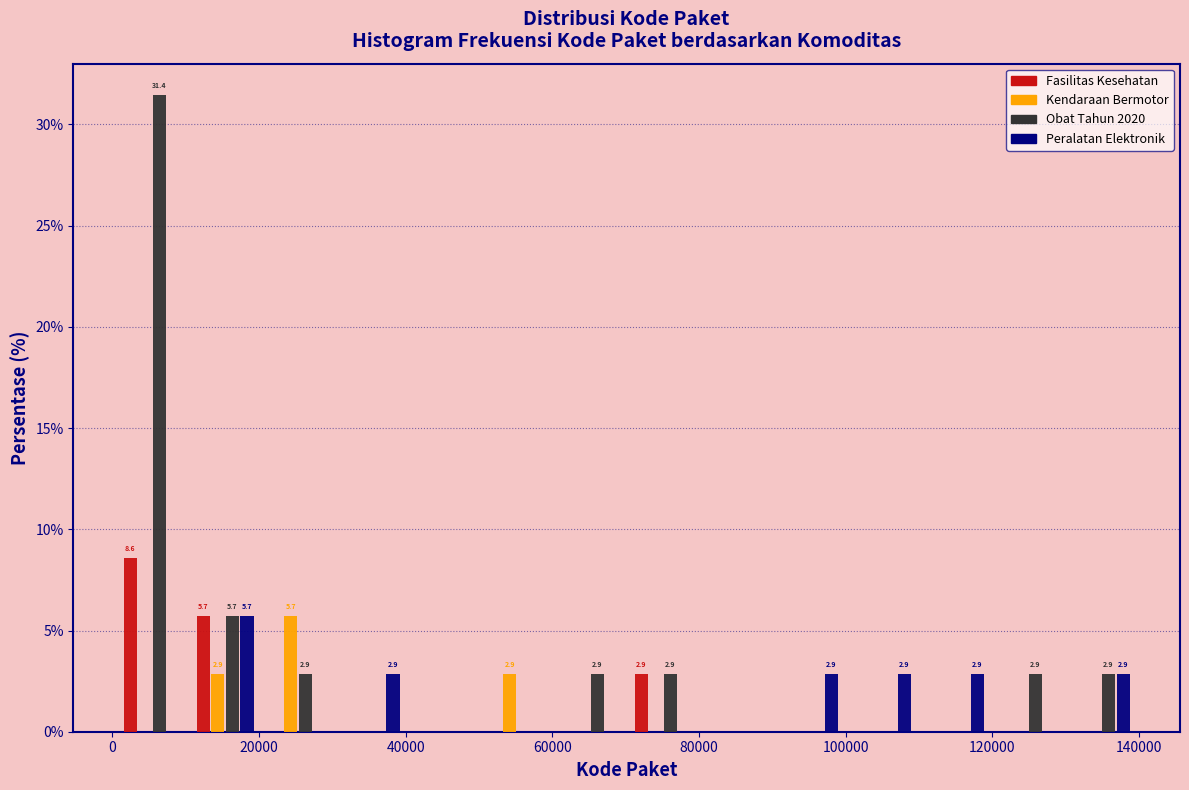

In the Obat Tahun 2020 series, which range on the x-axis has the tallest bar?

0 to 10000